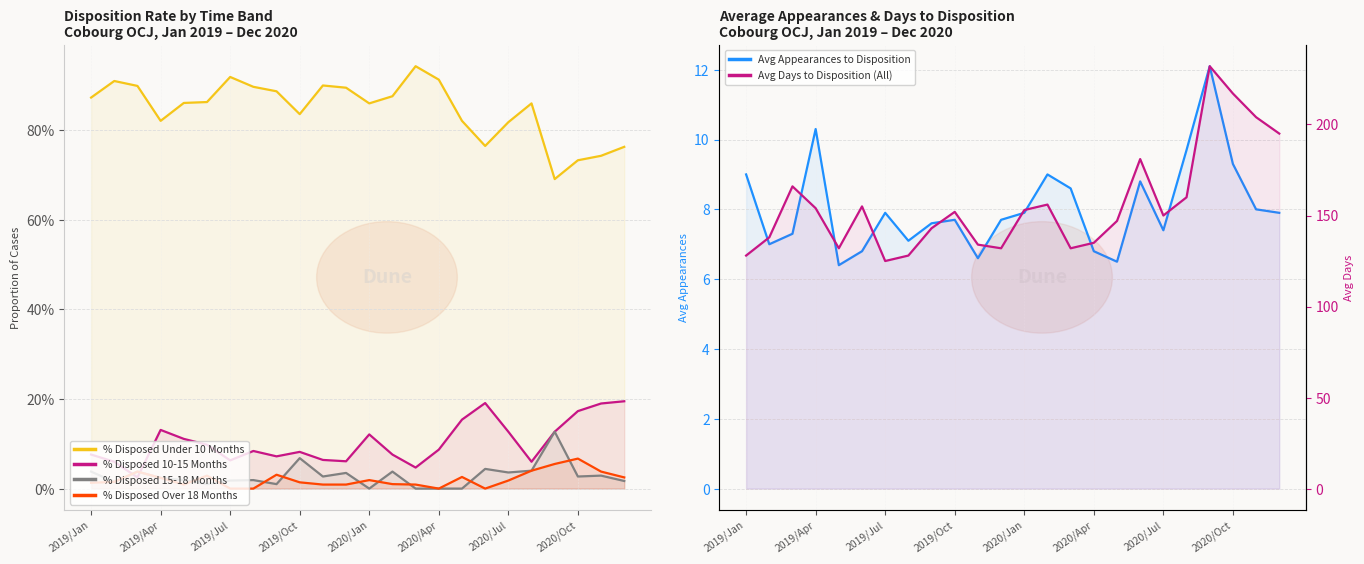

Which series has the largest range (max minus min)?

Avg Days to Disposition (All)